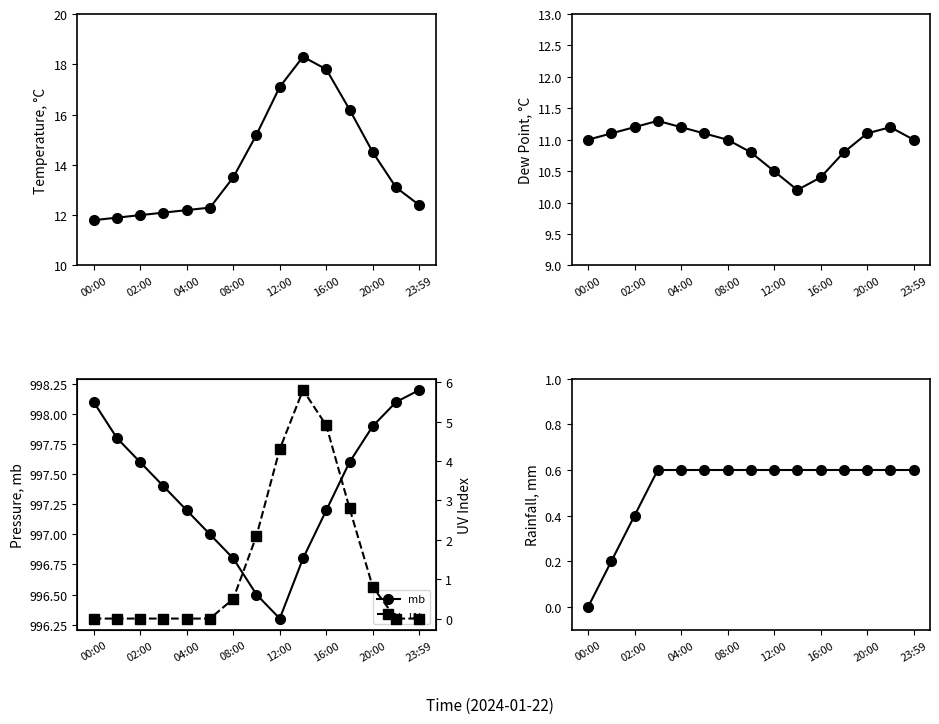

How many values in the mb series exceed 997?

10